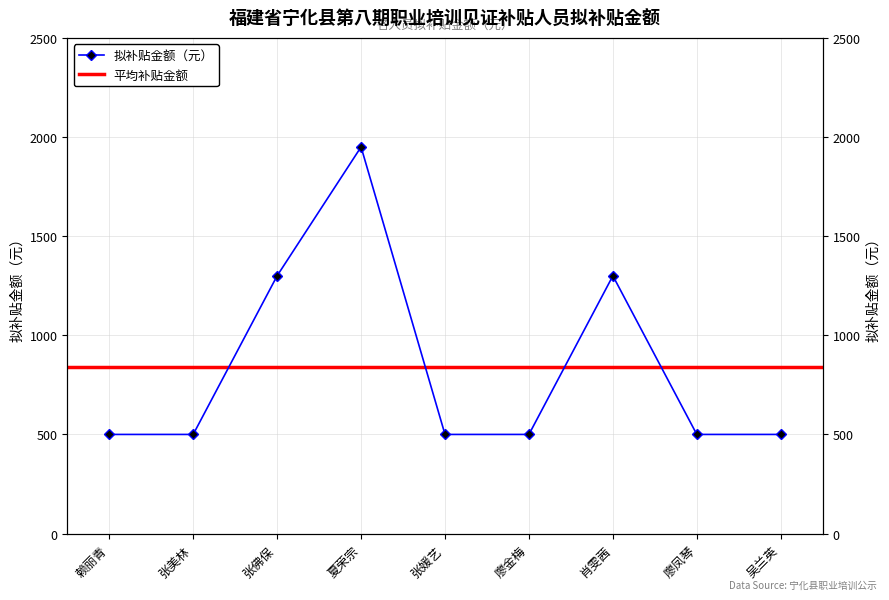

True or false: the data shows 3415 at 夏荣宗.

False